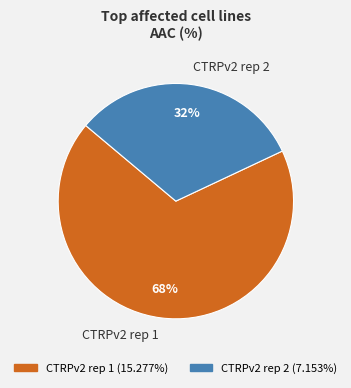

Which category has the biggest portion of the pie?

CTRPv2 rep 1